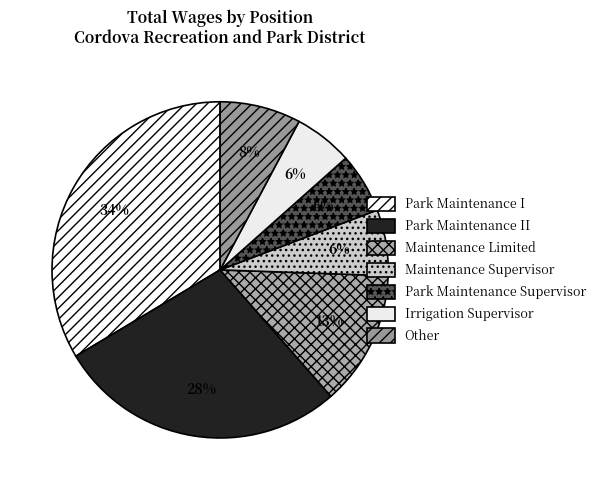

Which category has the biggest portion of the pie?

Park Maintenance I